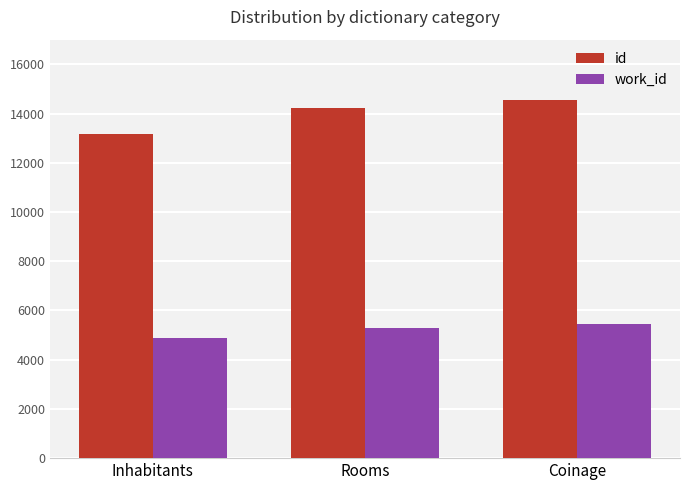

What is the value of the id bar at the 1st from the left?

13157